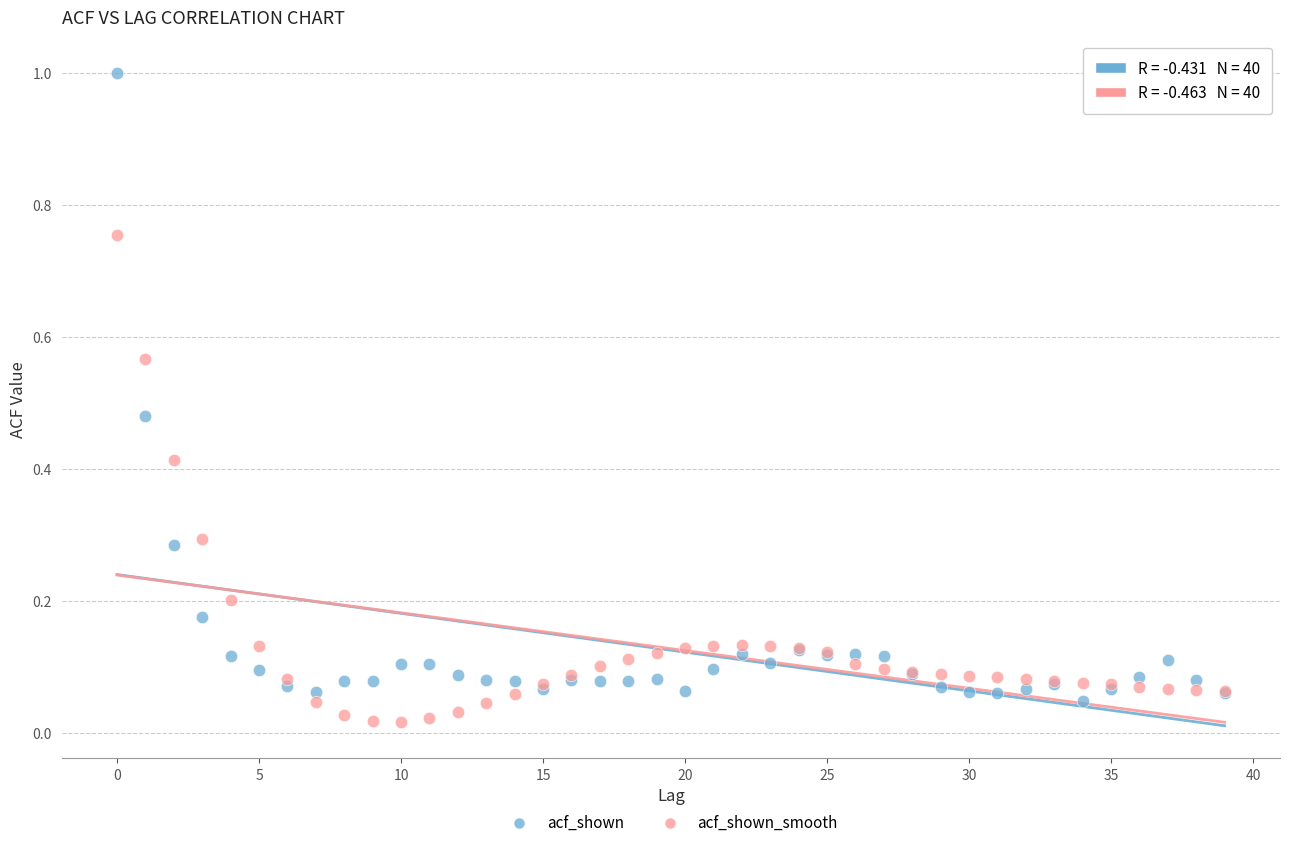

Which series has the largest Y range (max minus min)?

acf_shown